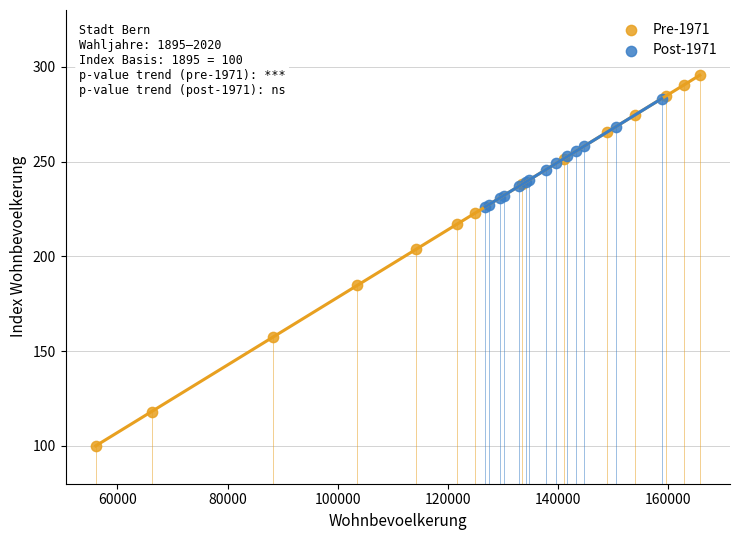

Which series reaches the maximum Y coordinate?

Pre-1971